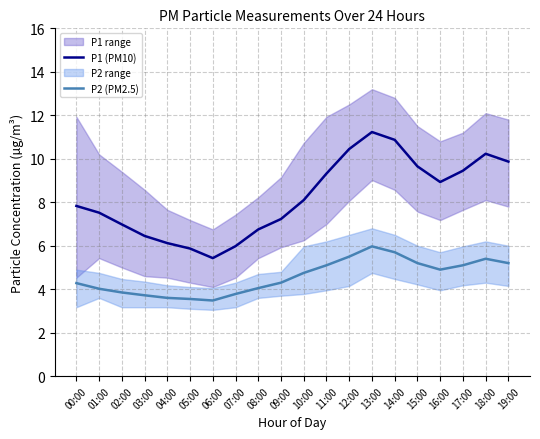

What is the total value across all series at 16:00?

13.8